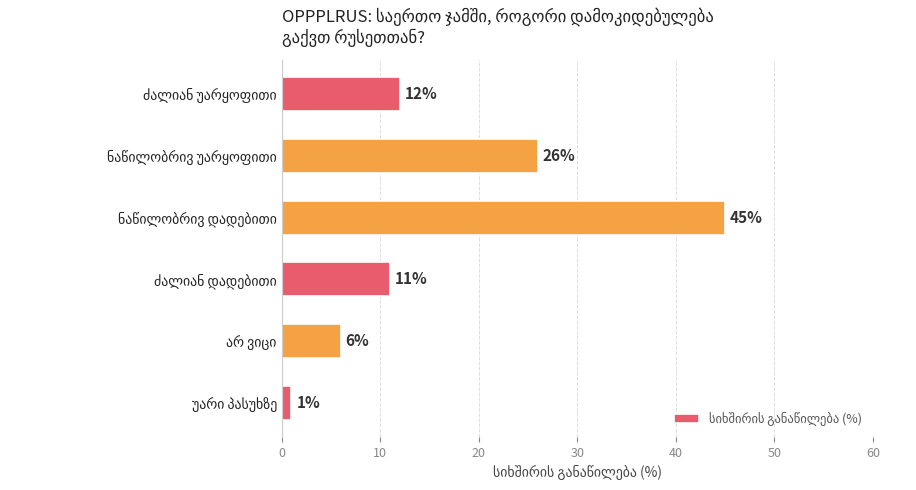

What is the sum of all values?

101